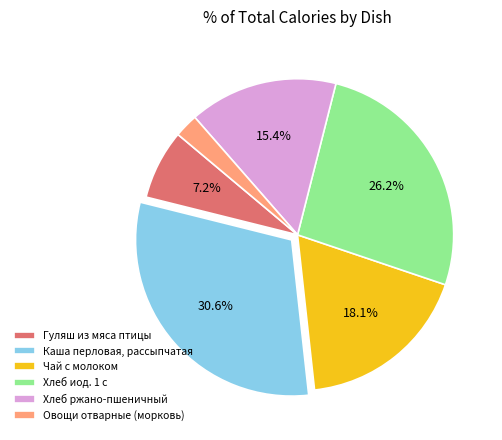

How many segments does this pie chart have?

6